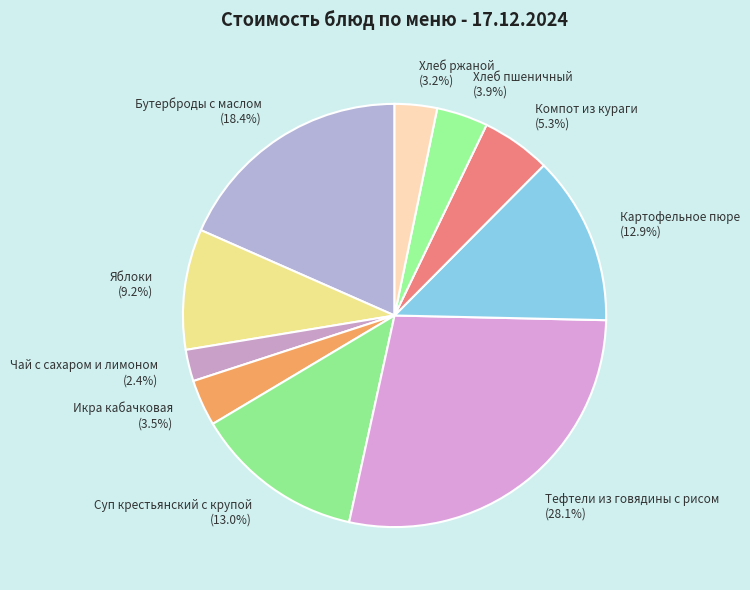

Does Бутерброды с маслом represent more than half of the total?

No